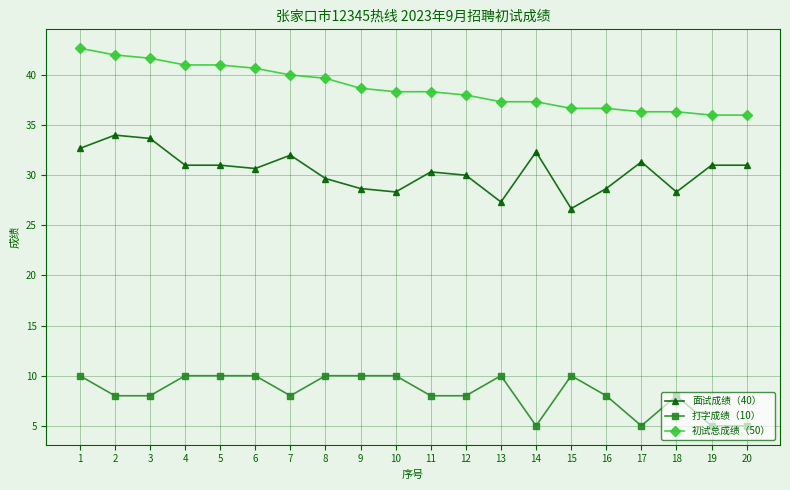

What is the difference between the highest and lowest values at 4?

31.0